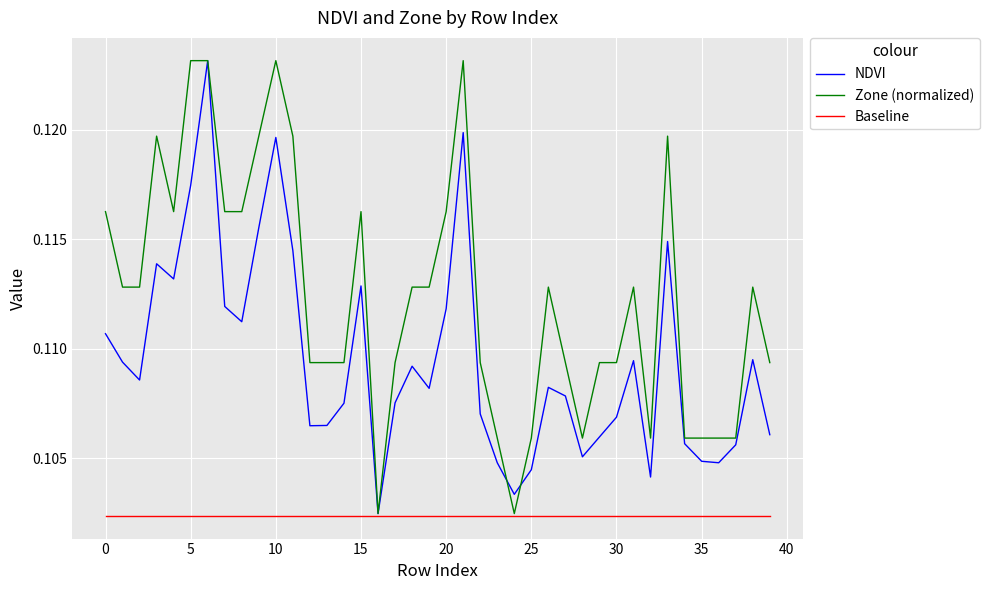

Rank the series by their average value, from highest to lowest.

Zone (normalized), NDVI, Baseline